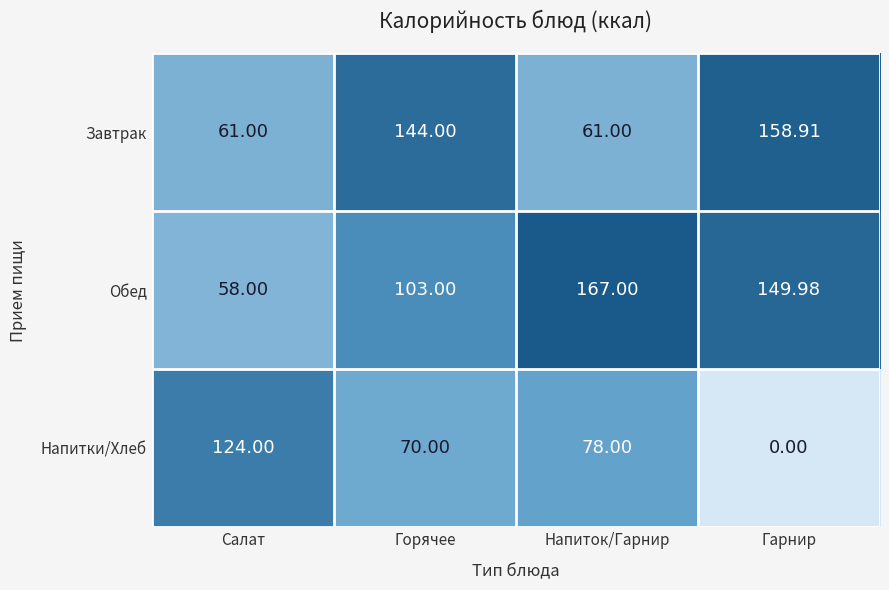

Which series has the largest range (max minus min)?

Напитки/Хлеб